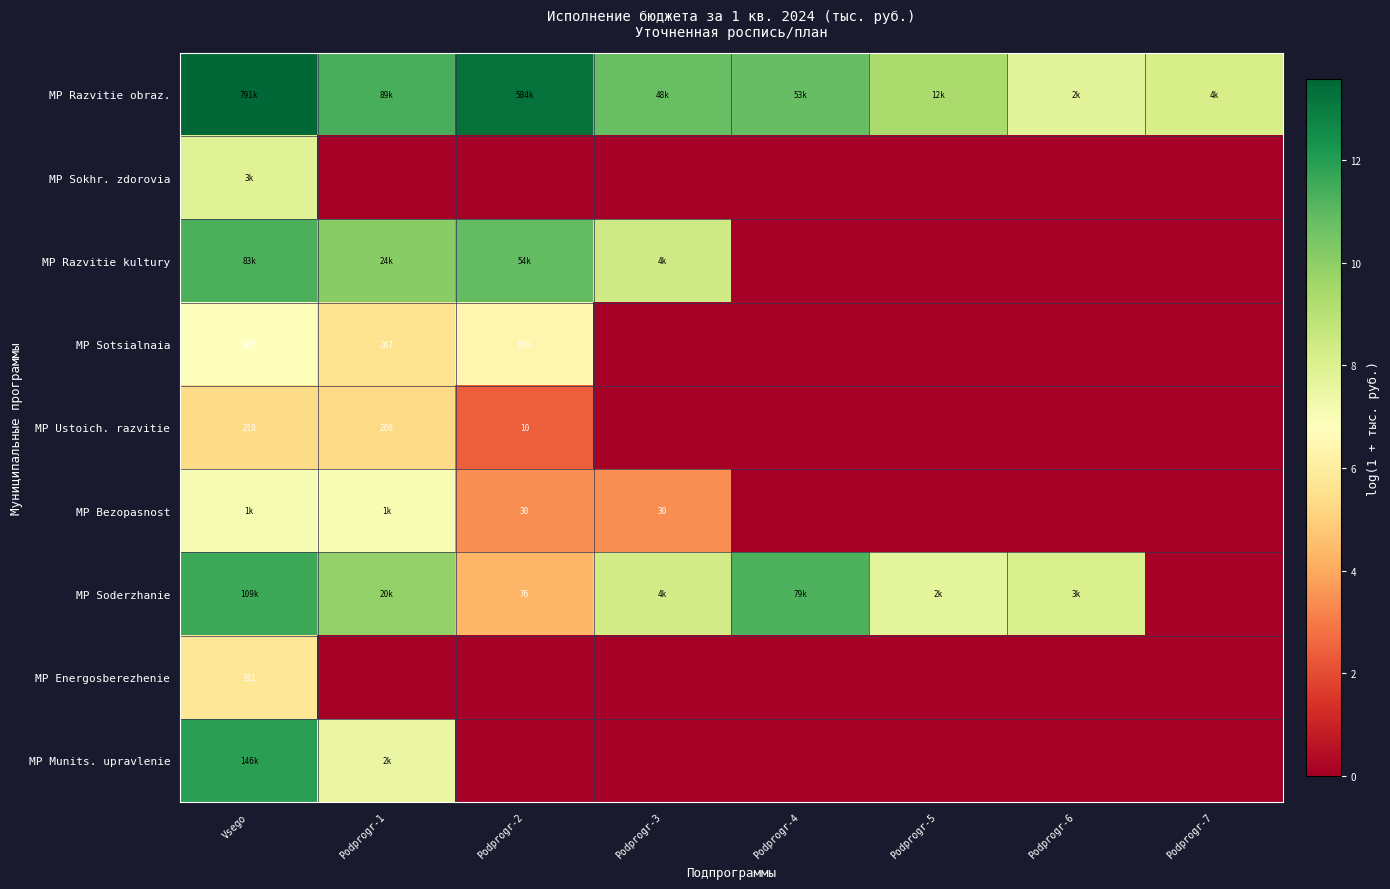

What is the difference between the maximum and second lowest values in the MP Razvitie kultury series?

11.3